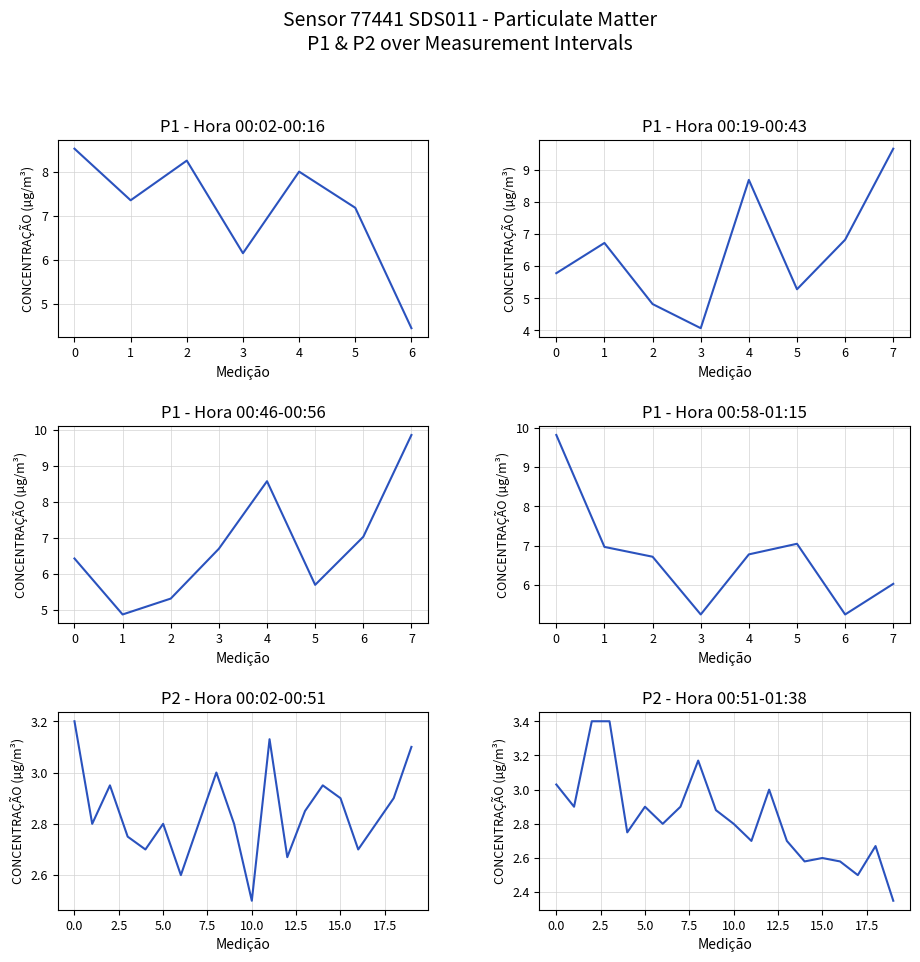

True or false: P1 and P2 intersect in this chart.

False